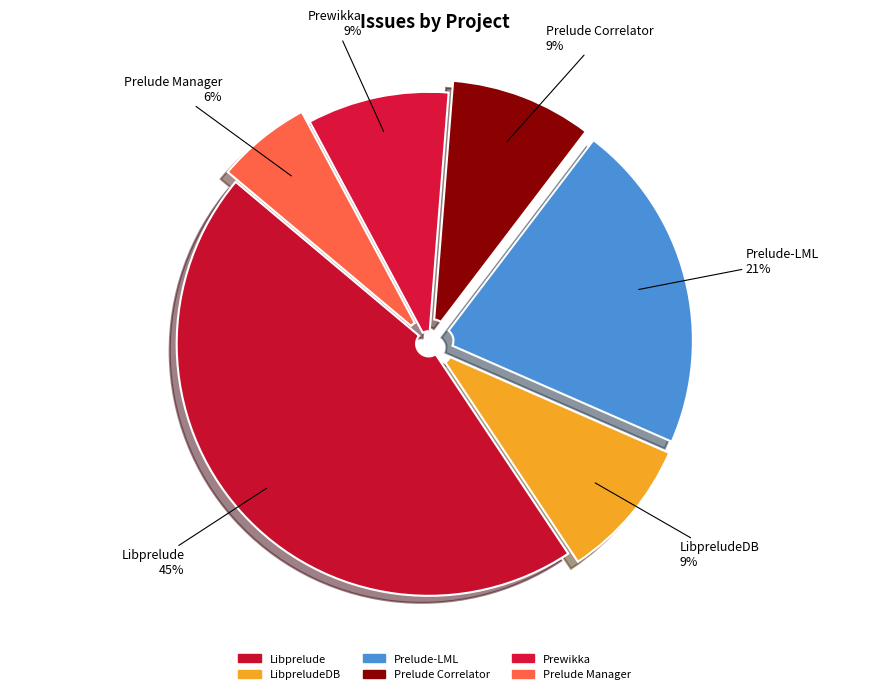

Is there any slice that represents more than half of the pie?

No